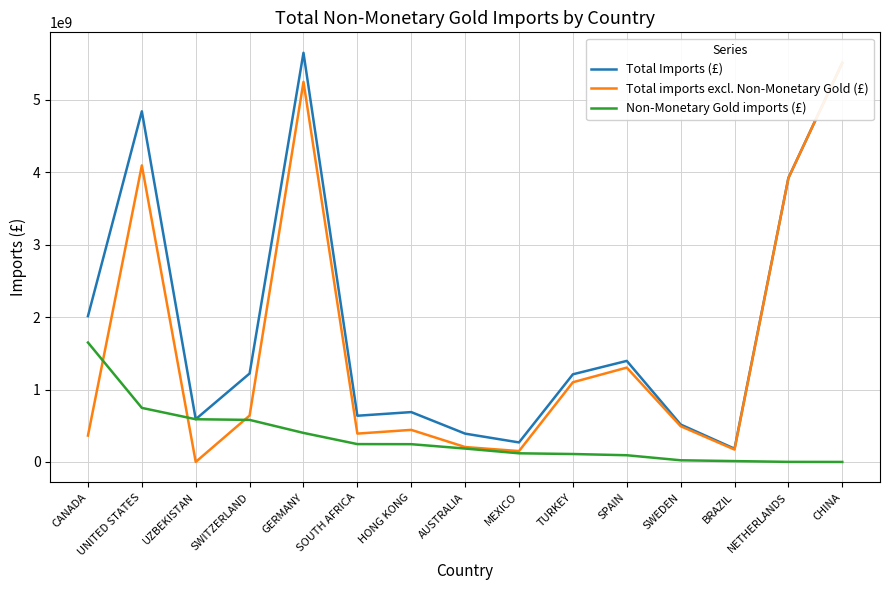

At which category does Total imports excl. Non-Monetary Gold (£) reach its first local valley?

UZBEKISTAN